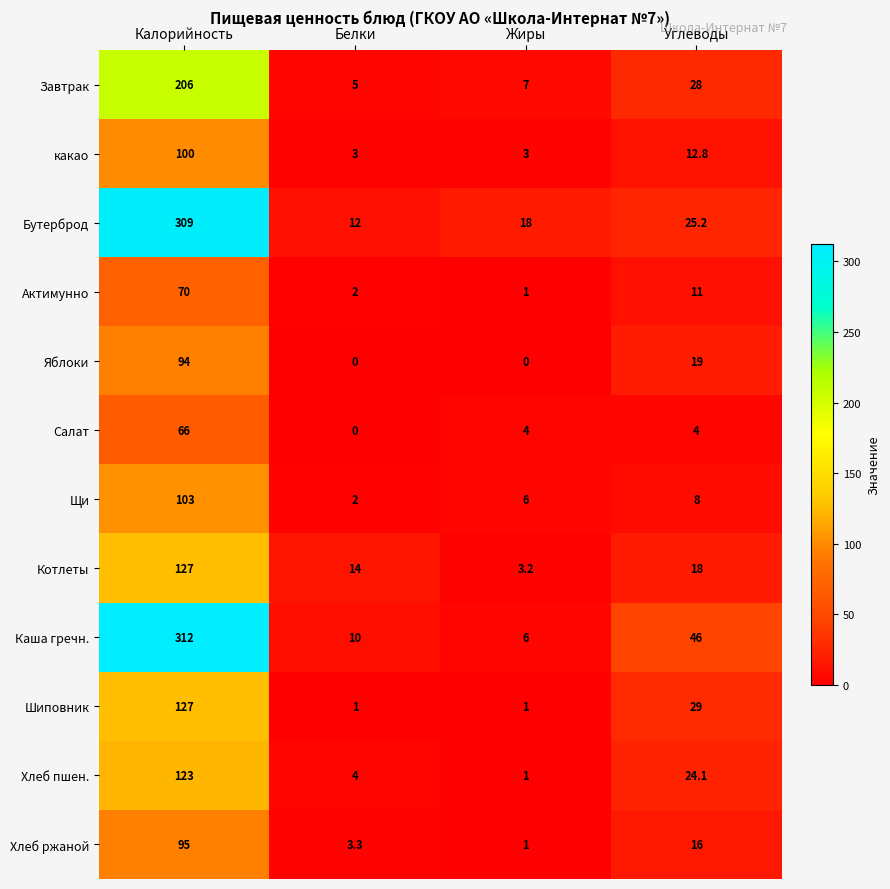

How many distinct data groups are displayed?

12